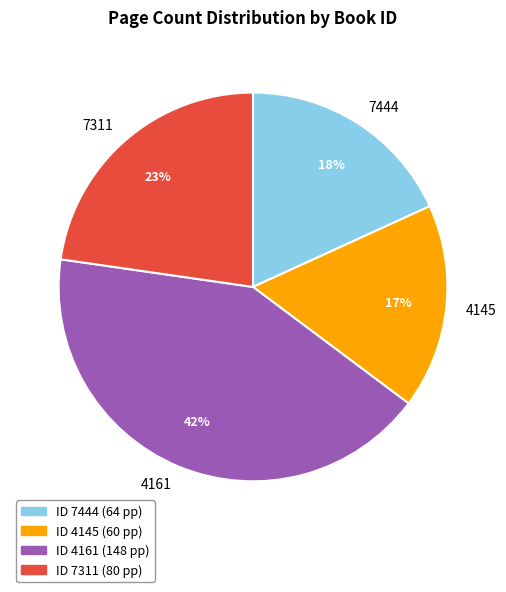

To the nearest percent, what portion does 7311 represent?

23%